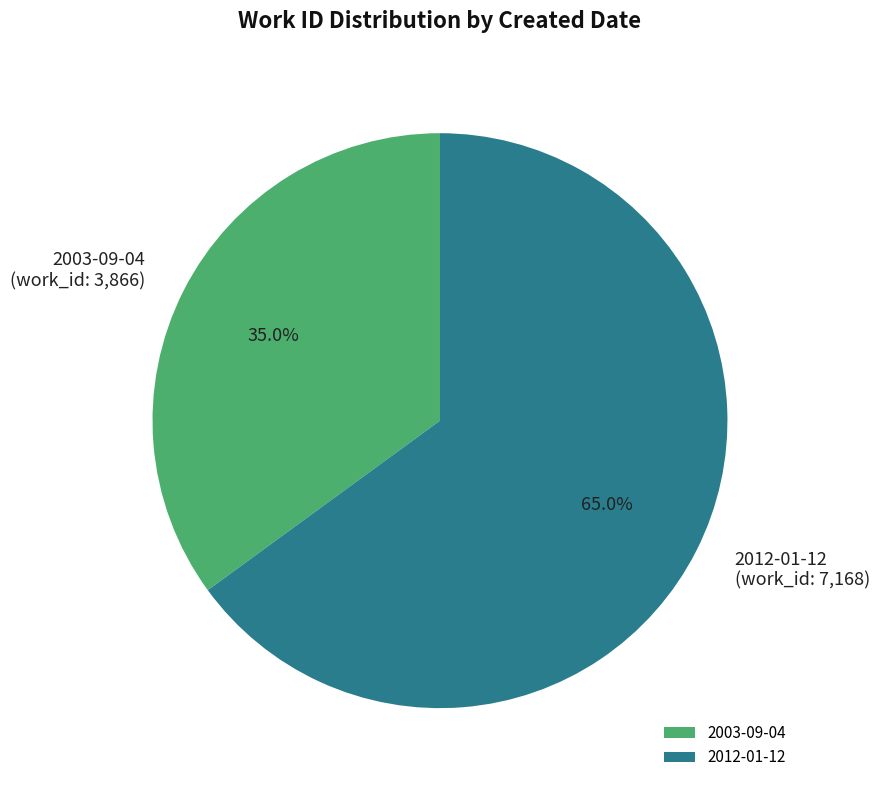

Count the number of slices in the pie.

2